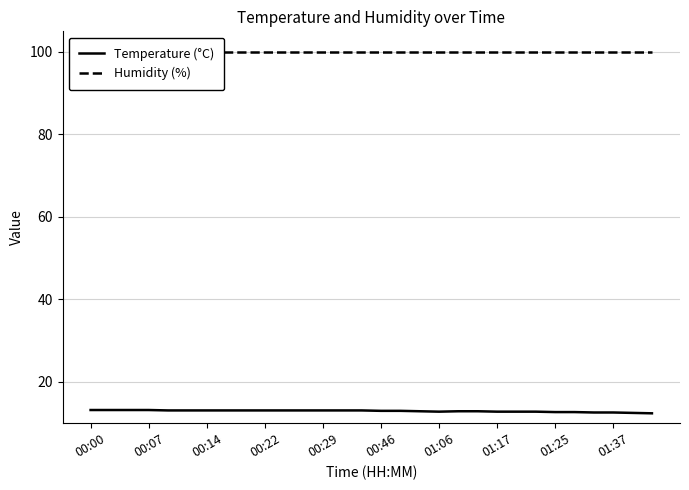

How many series are shown in this chart?

2